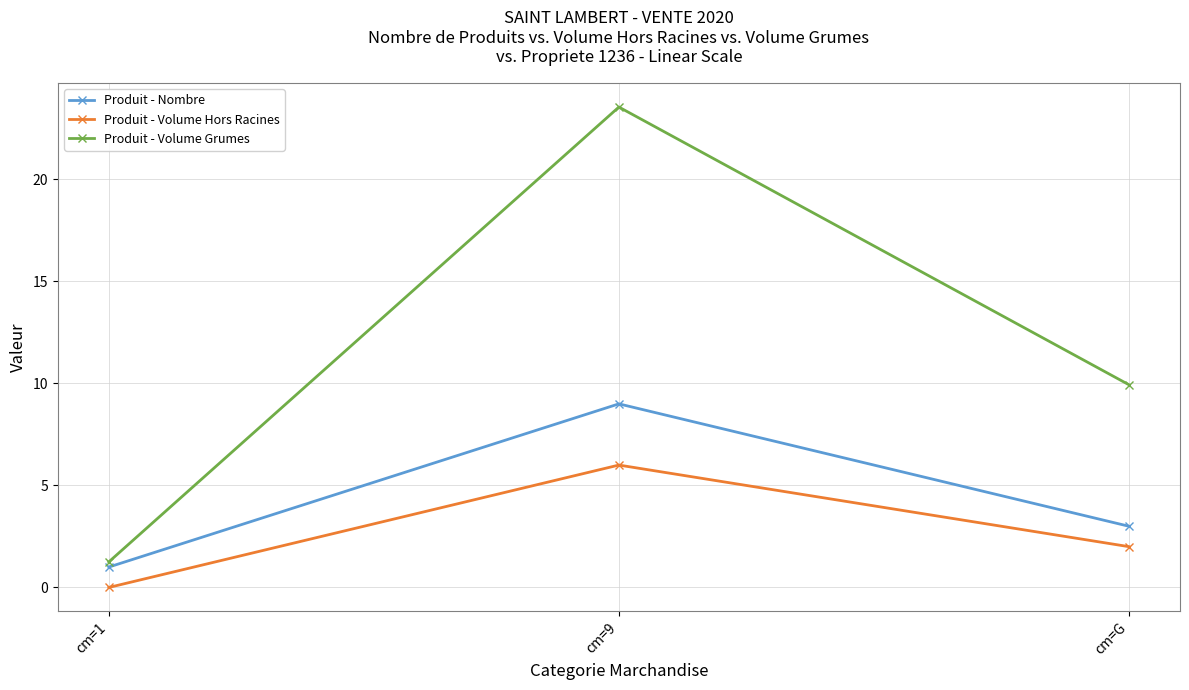

At which label does Produit - Nombre reach its peak?

cm=9